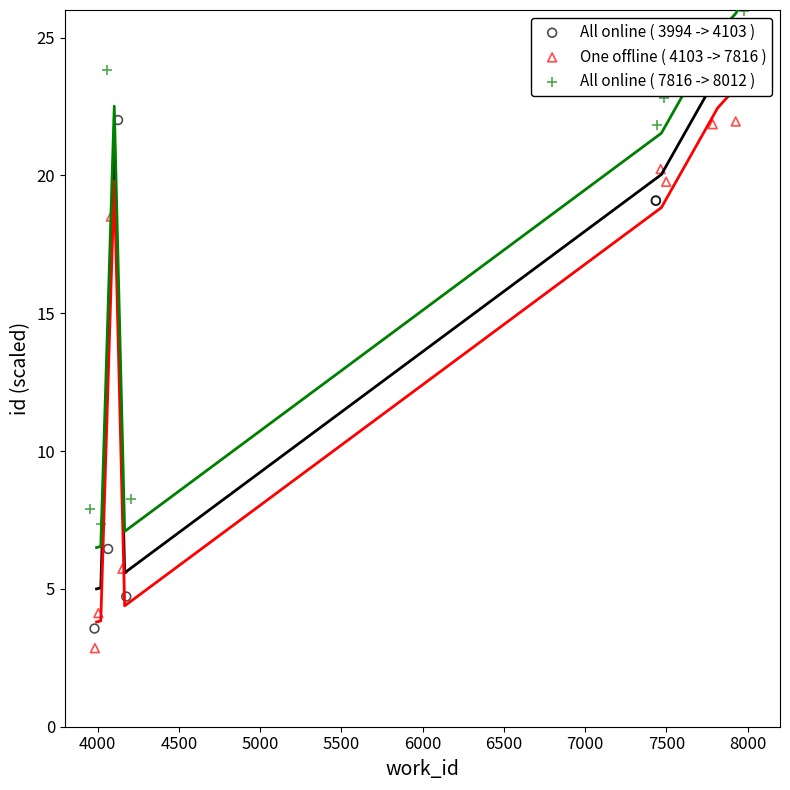

At how many categories does at least one series exceed 3?

10